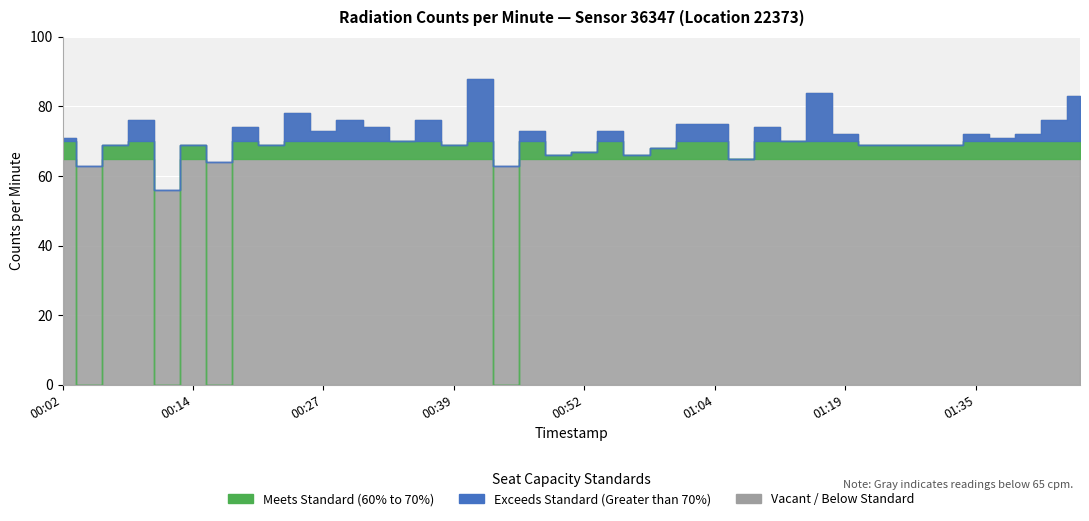

Which category has the highest value across all series?

2022-08-03T00:42:27